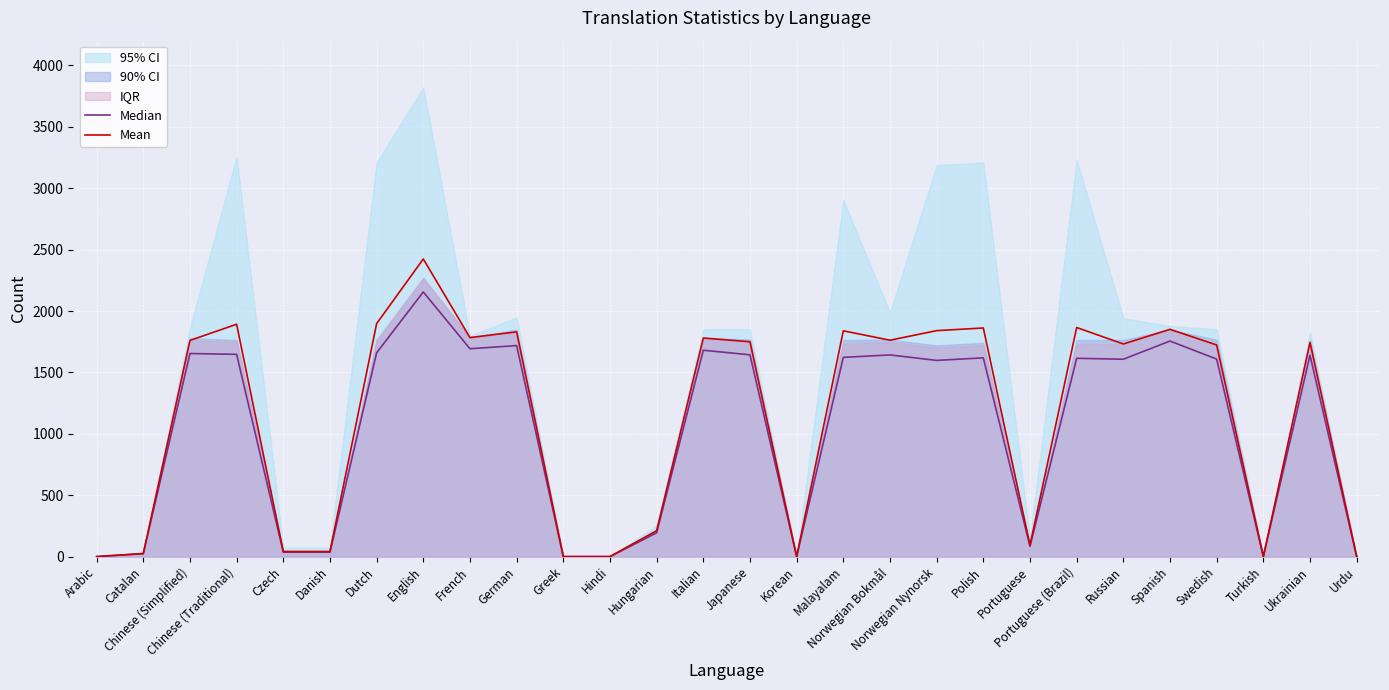

Which series has the largest total across all categories?

Mean